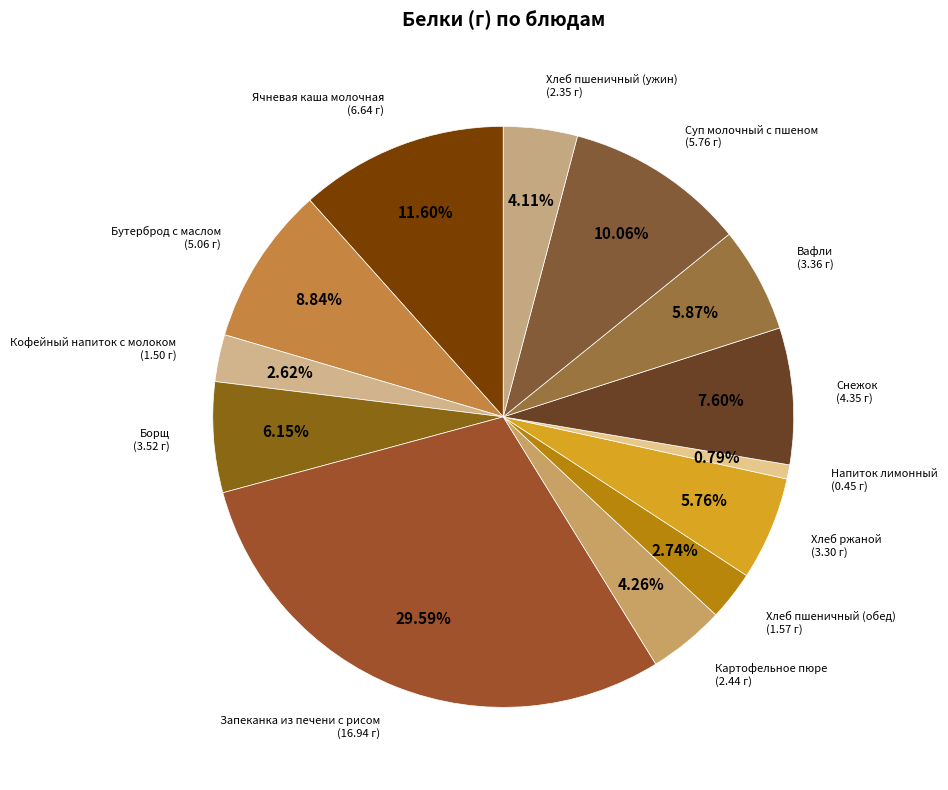

Count the number of slices in the pie.

13